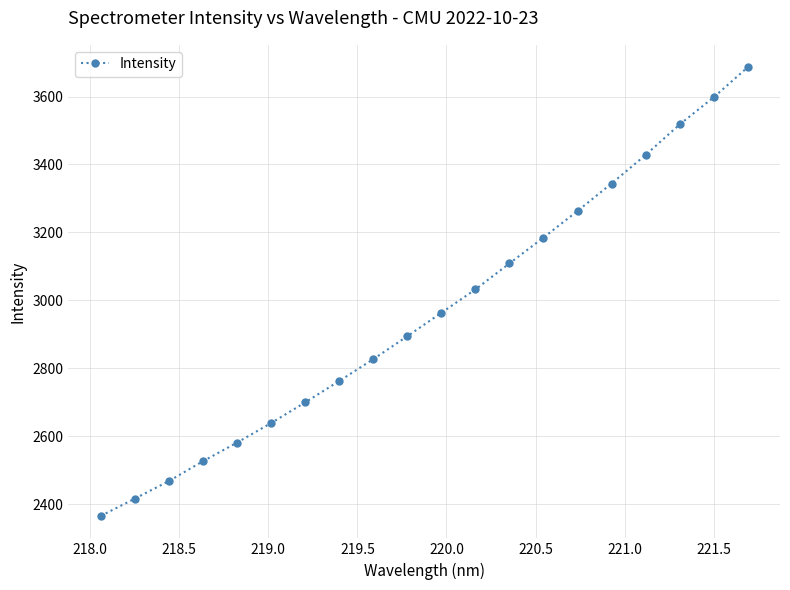

What is the value of the 7th point from the left?

2699.4